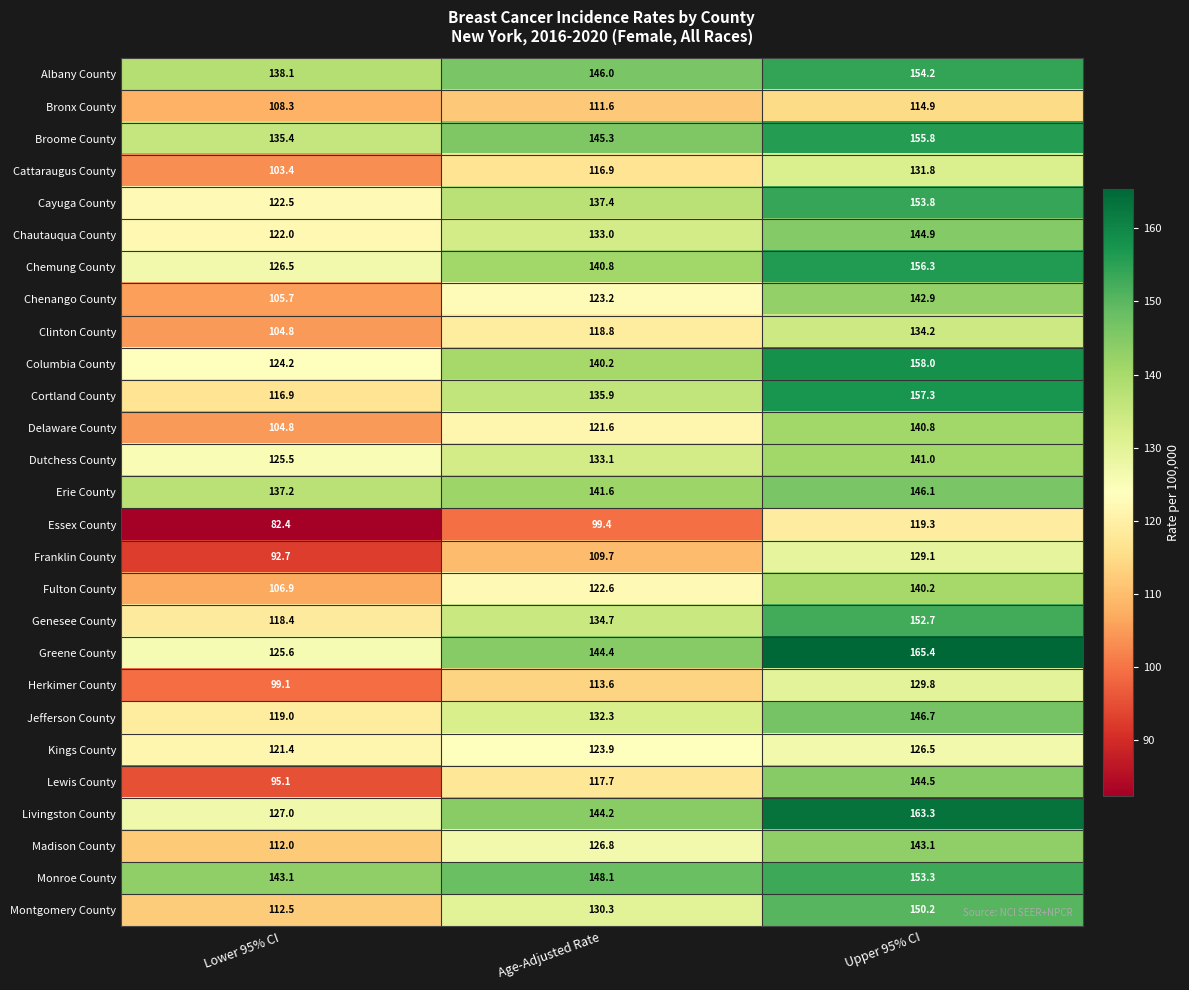

At which category does the chart reach its minimum across all series?

Lower 95% CI